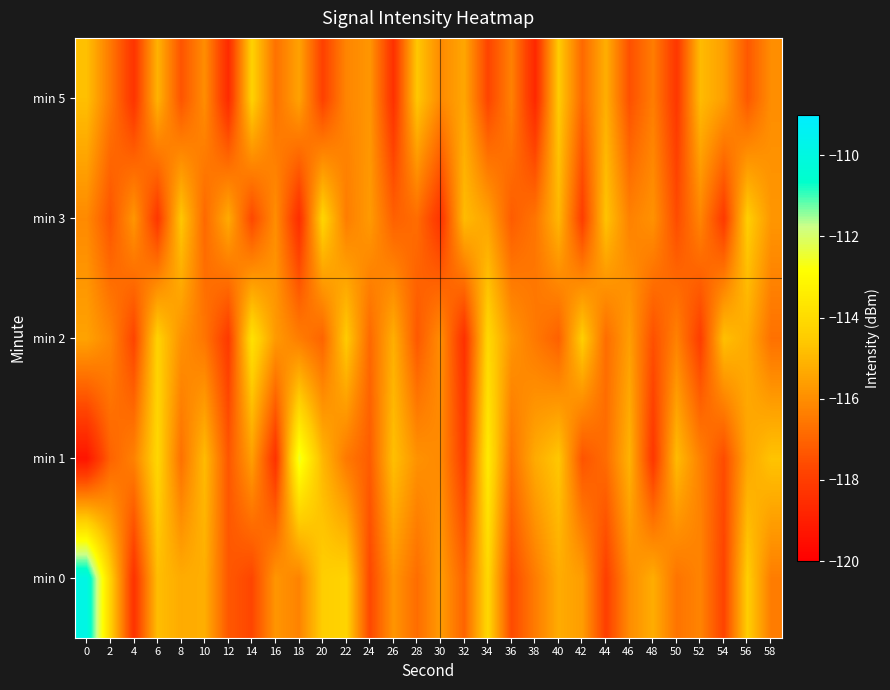

List the series in order of their peak value, lowest first.

min 5, min 3, min 2, min 1, min 0